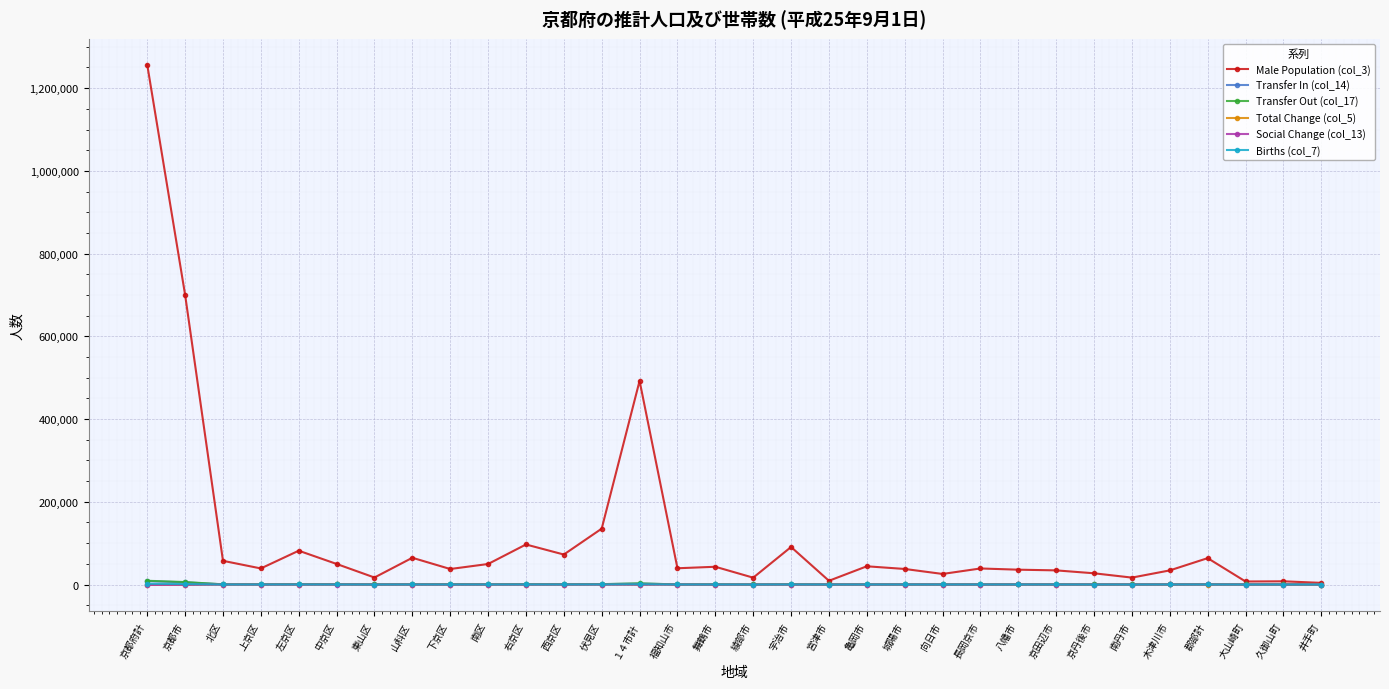

What is the highest value of the Transfer Out (col_17) series?

9032